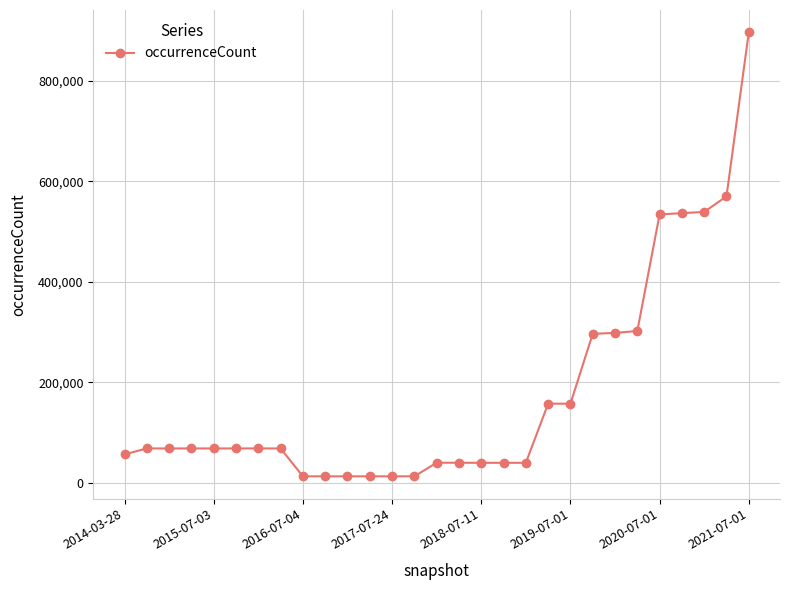

What is the value of the 7th point from the left?

68080